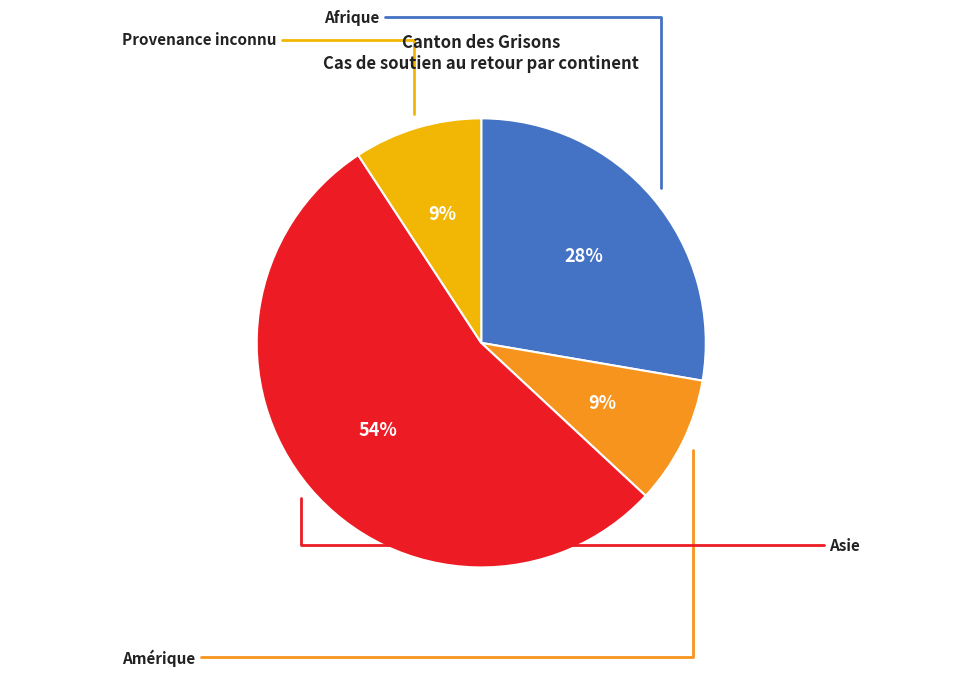

Does any single category account for the majority?

Yes